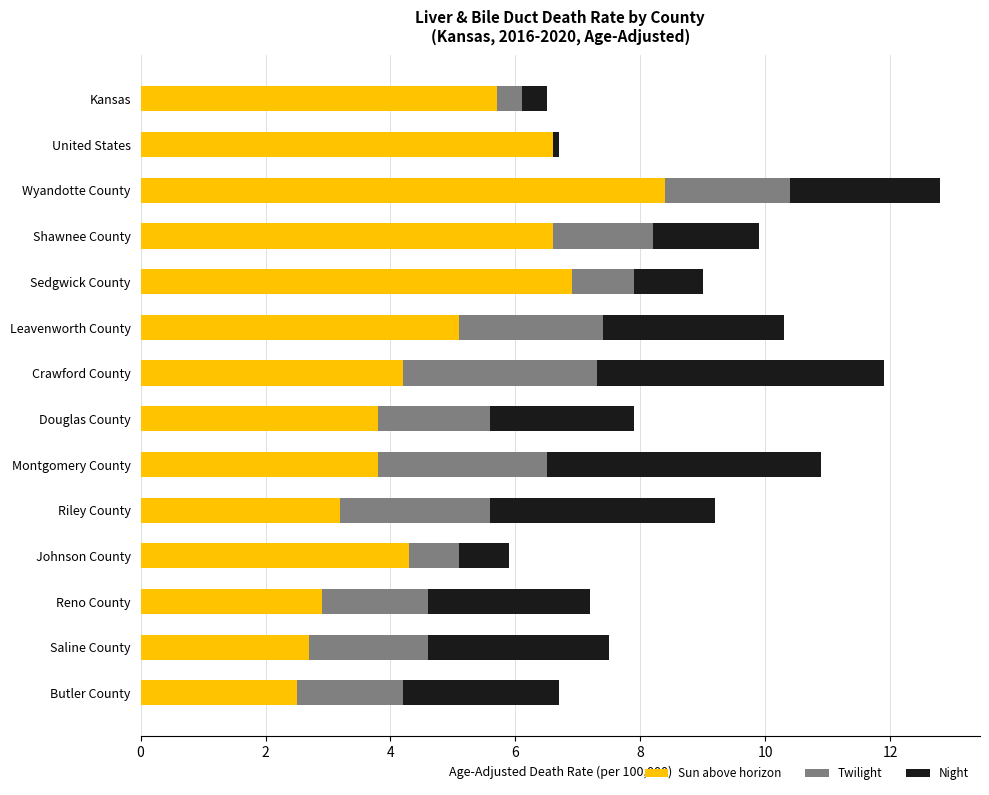

At which category is the sum across all series the highest?

Wyandotte County